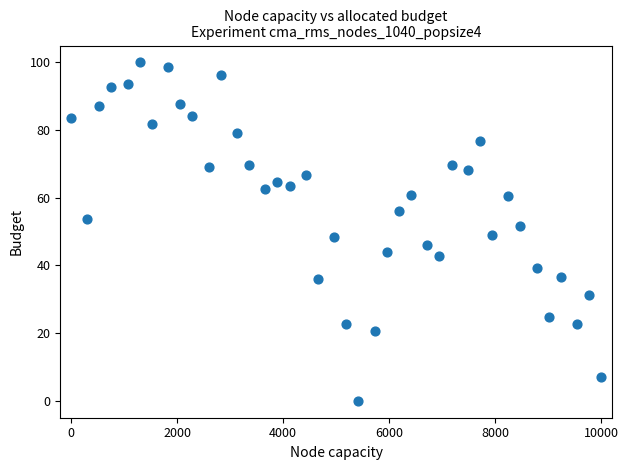

What is the range of Y values (max minus min)?

100.0